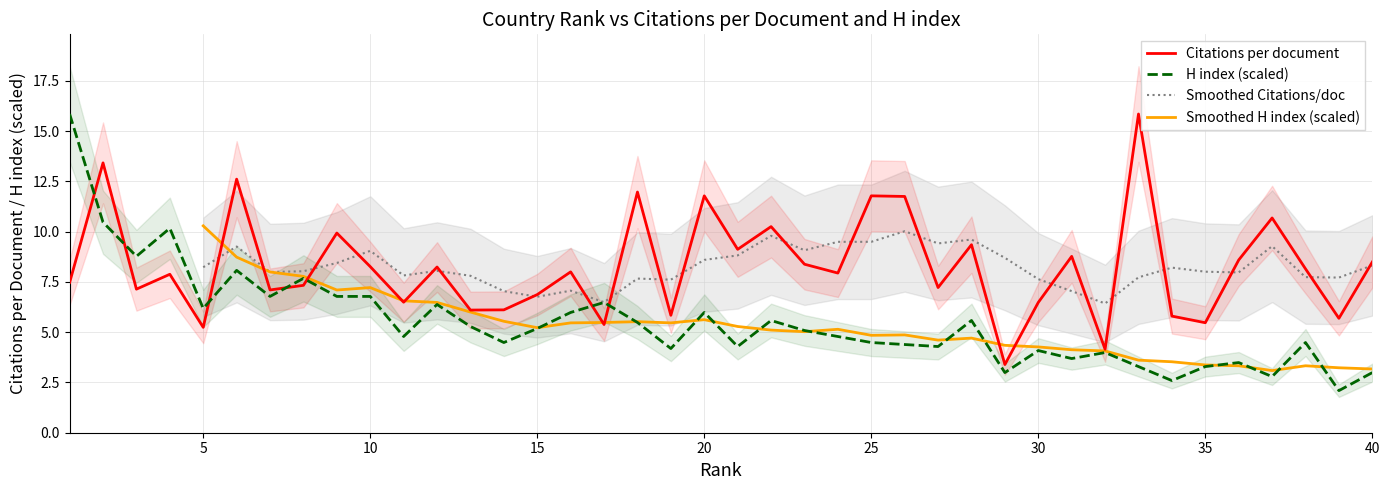

True or false: Citations per document has a value of 4.4 at 30.

False